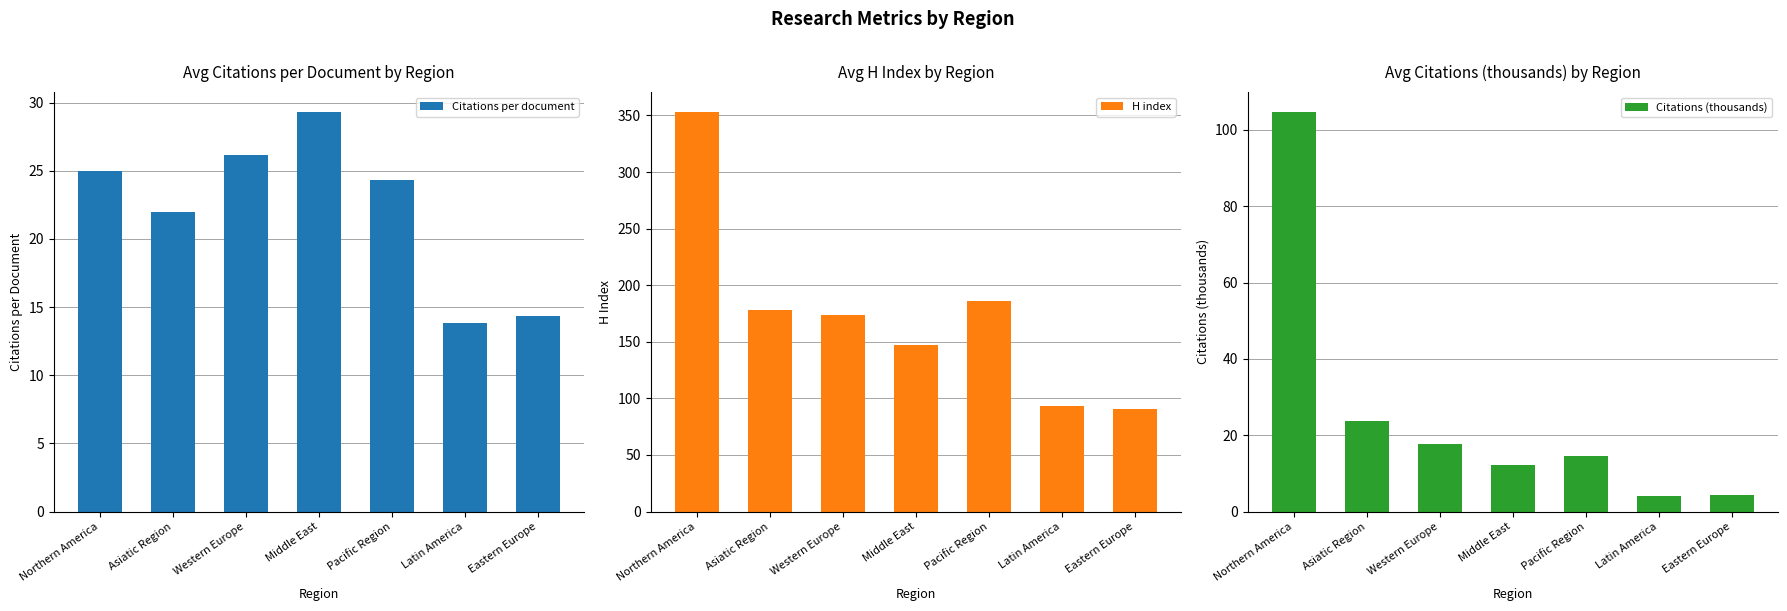

Reading left to right, what are all the values shown in this chart?

Citations per document: Northern America=24.9	Asiatic Region=22.0	Western Europe=26.1	Middle East=29.3	Pacific Region=24.3	Latin America=13.8	Eastern Europe=14.3
H index: Northern America=353.0	Asiatic Region=178.0	Western Europe=173.9	Middle East=147.3	Pacific Region=186.0	Latin America=93.3	Eastern Europe=91.0
Citations (thousands): Northern America=104.7	Asiatic Region=23.7	Western Europe=17.8	Middle East=12.2	Pacific Region=14.5	Latin America=4.0	Eastern Europe=4.3